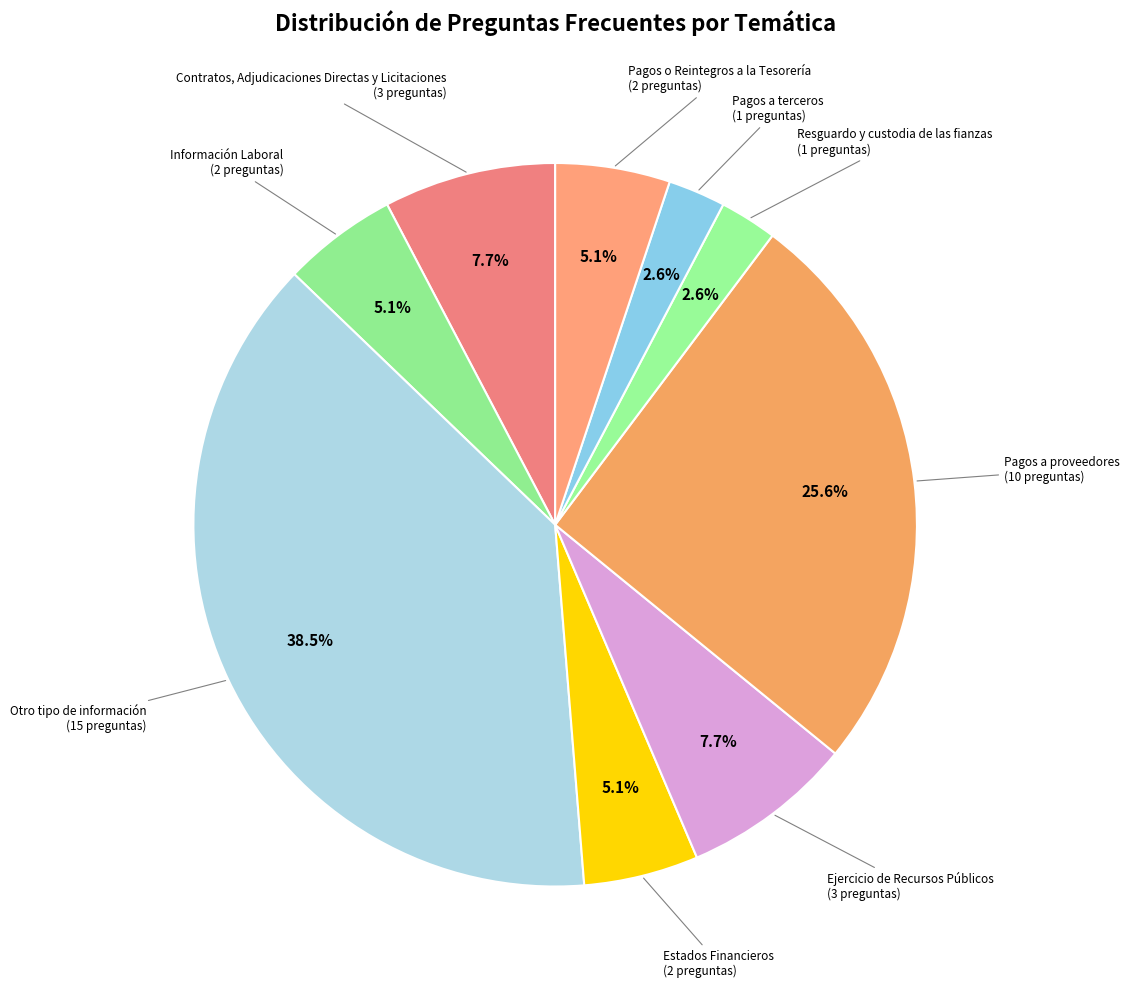

Do Pagos a proveedores and Estados Financieros together represent more than half of the pie?

No